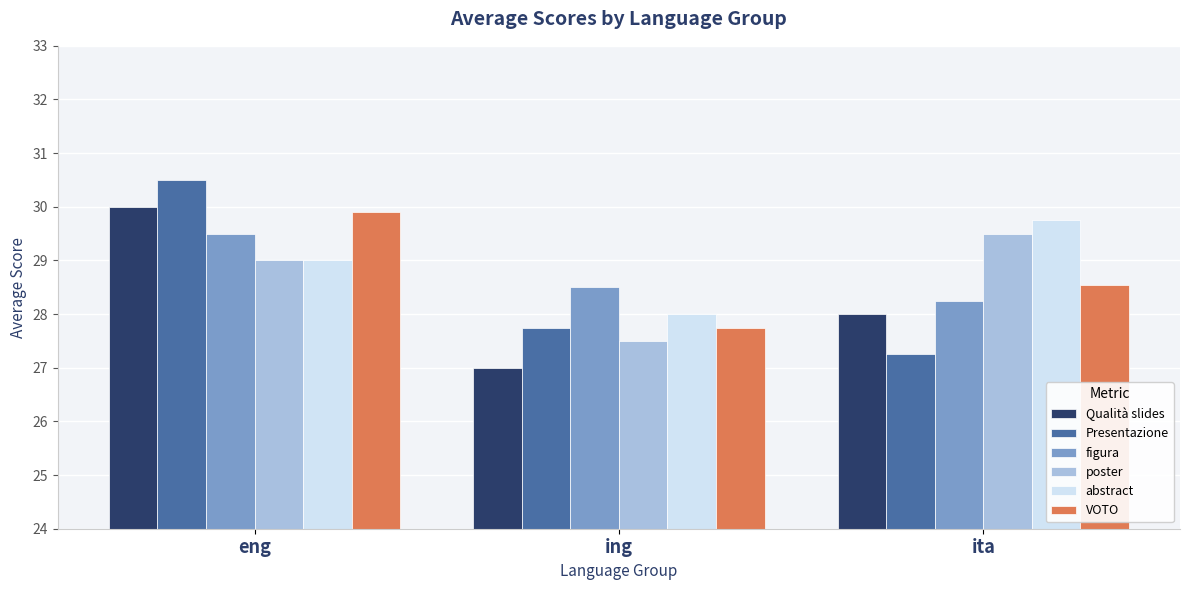

Count the Qualità slides values in the range 27 to 30.

3